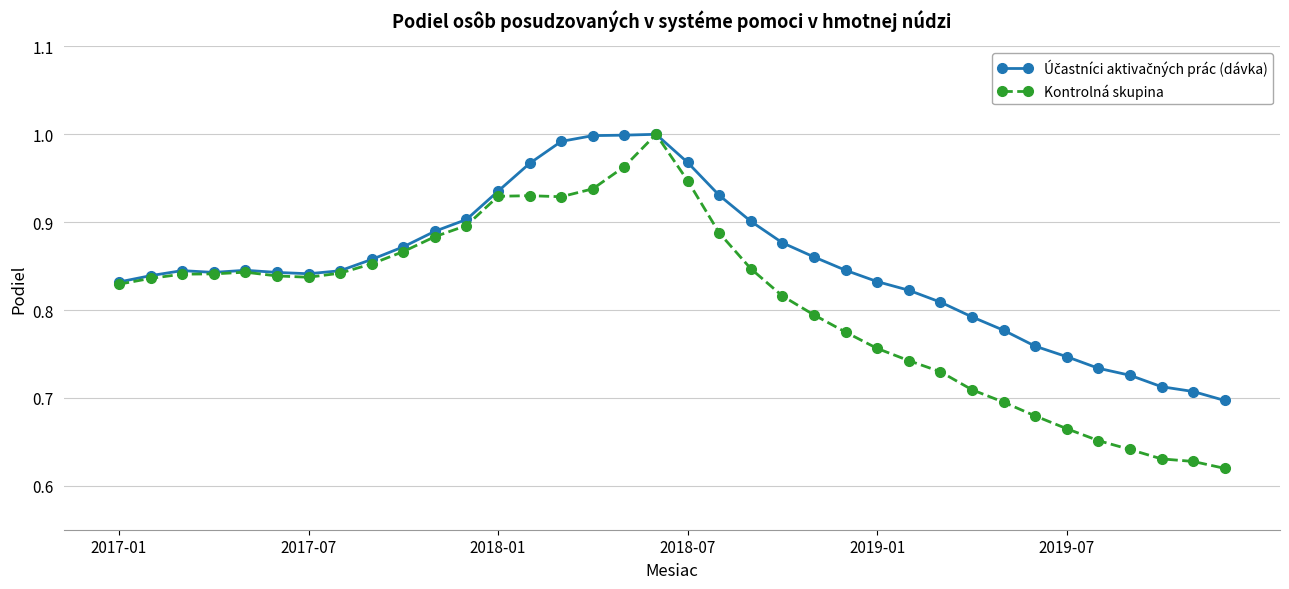

True or false: Kontrolná skupina has more than 2 interior local peaks.

True